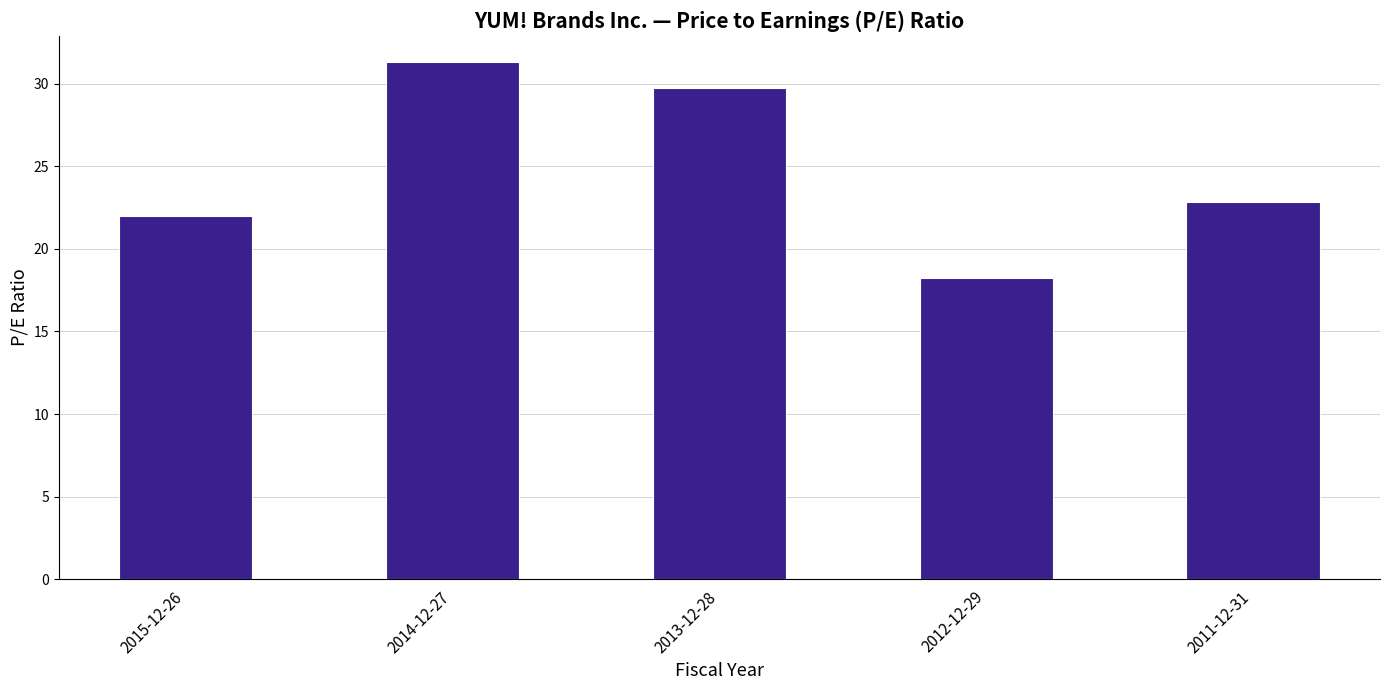

What is the label of the 3rd bar from the right?

2013-12-28